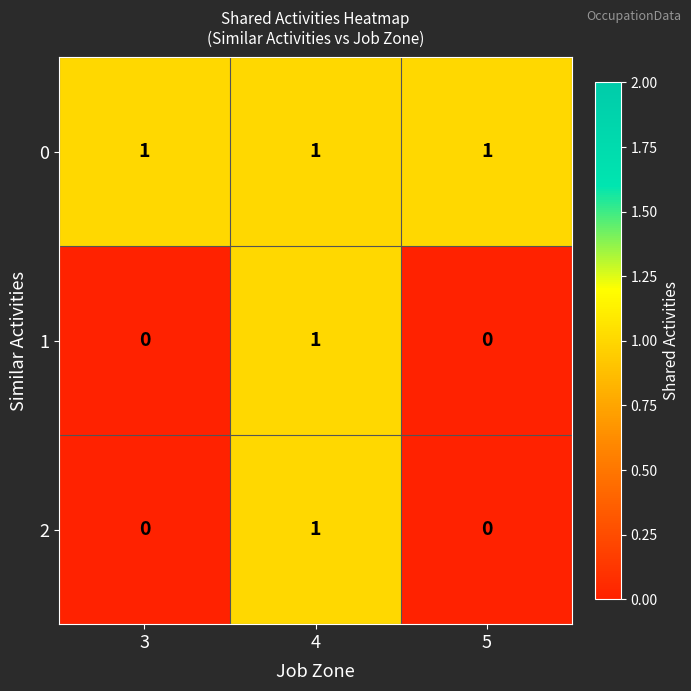

Which series has the largest total across all categories?

0